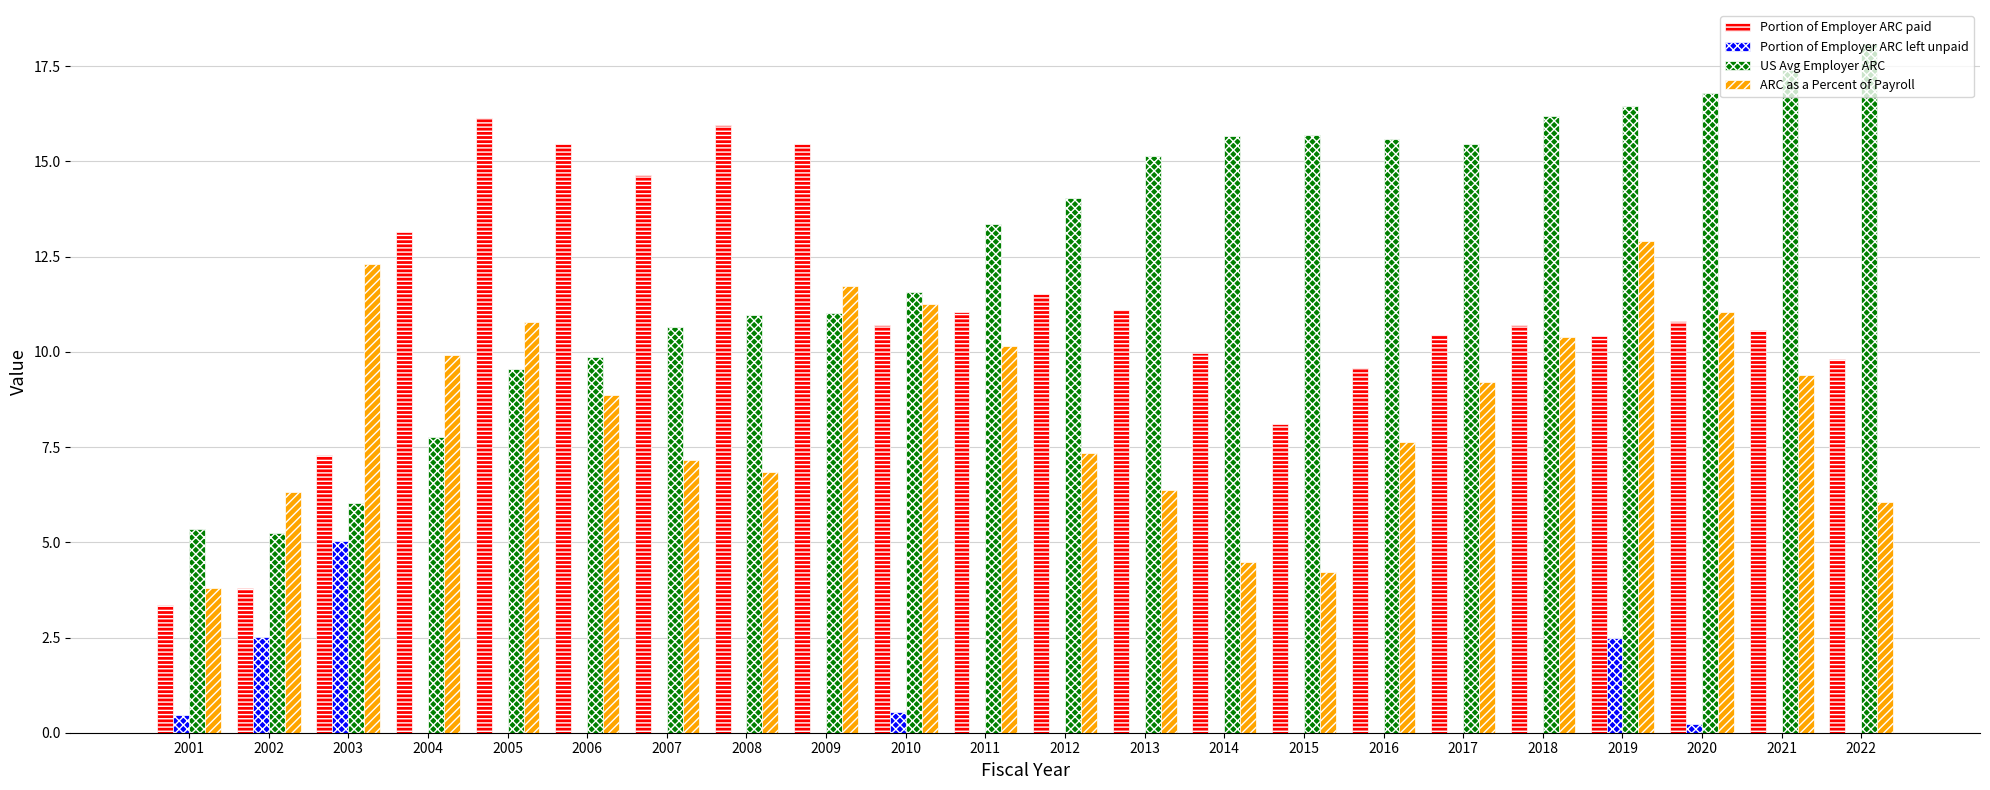

At which label does US Avg Employer ARC first exceed 14?

2012